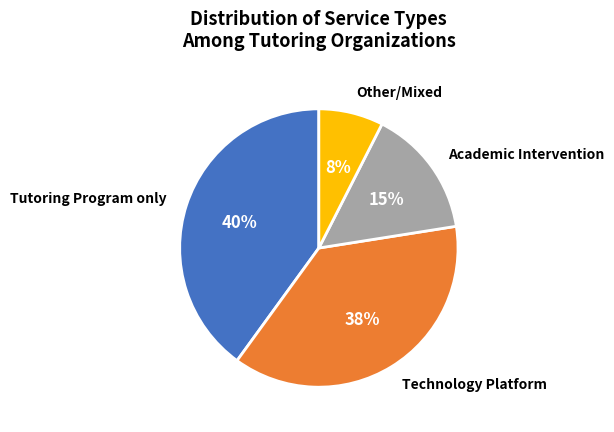

To the nearest percent, what is the average slice percentage?

25%